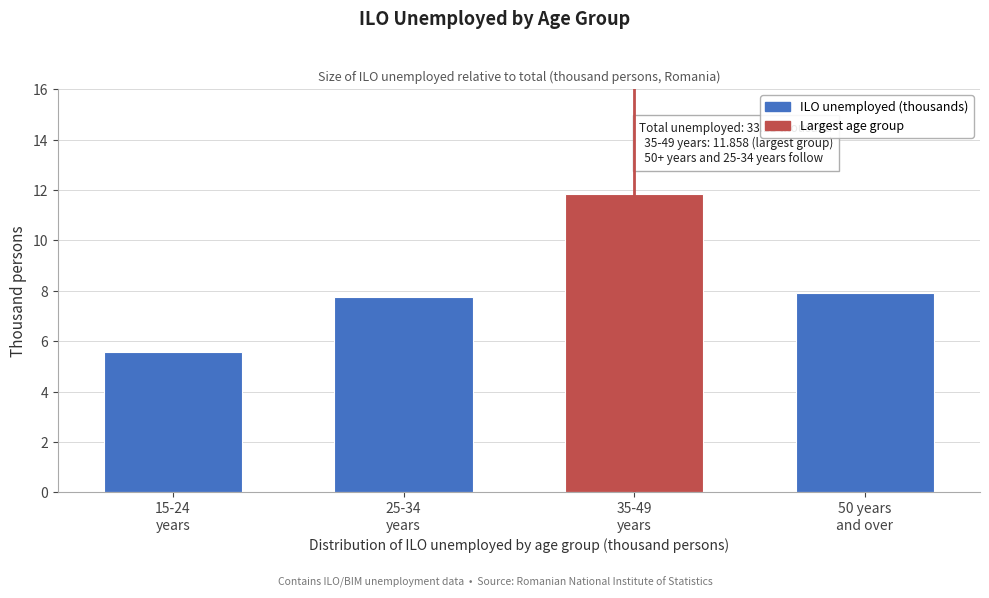

Reading left to right, transcribe all the data shown in this chart.

5.6	7.8	11.9	7.9